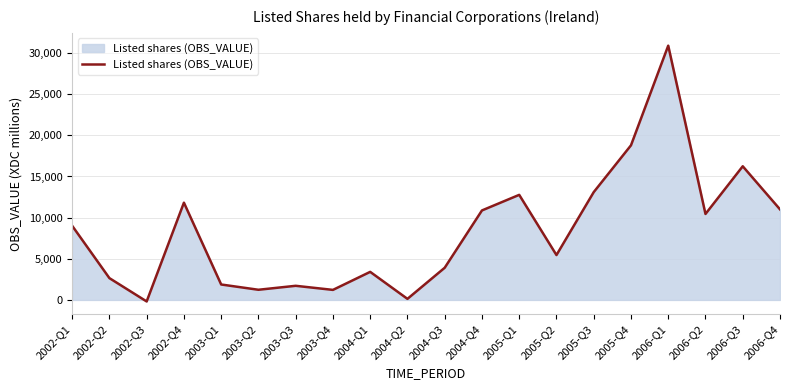

What is the maximum value shown in the chart?

30896